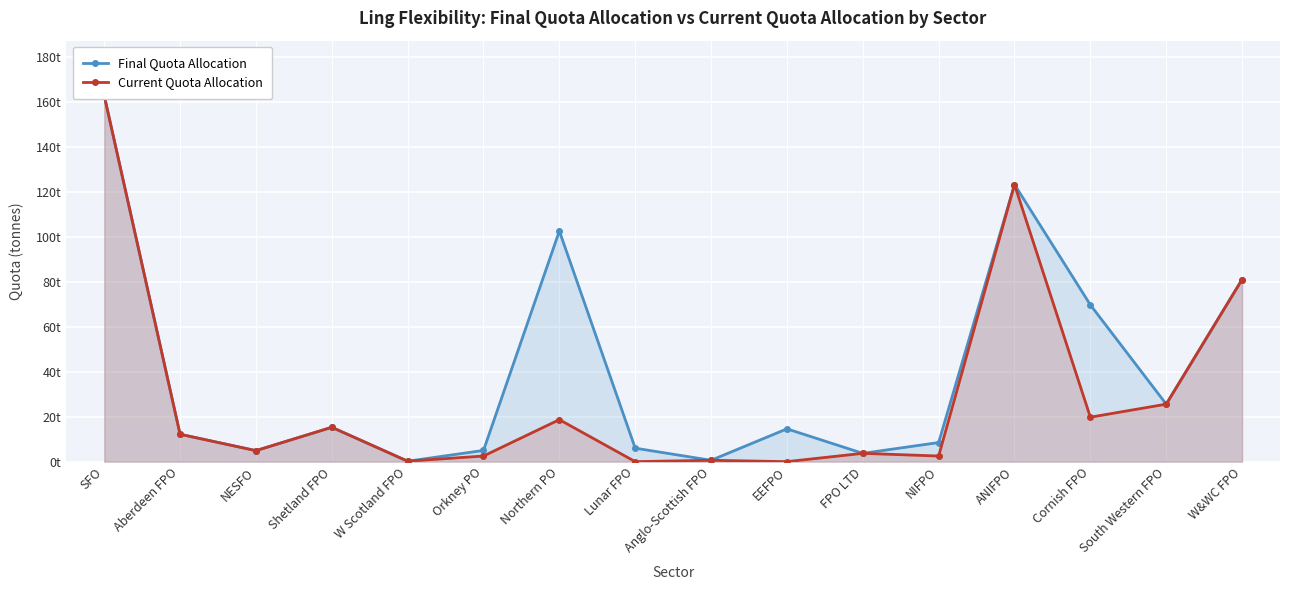

What position from the right is W&WC FPO?

1